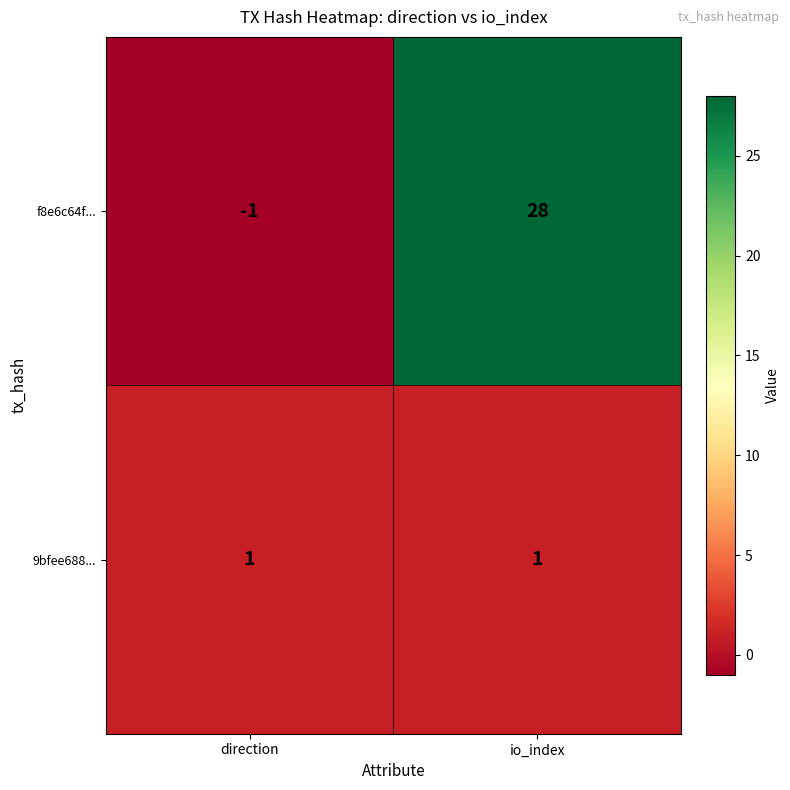

Which series has the largest total across all categories?

f8e6c64f...